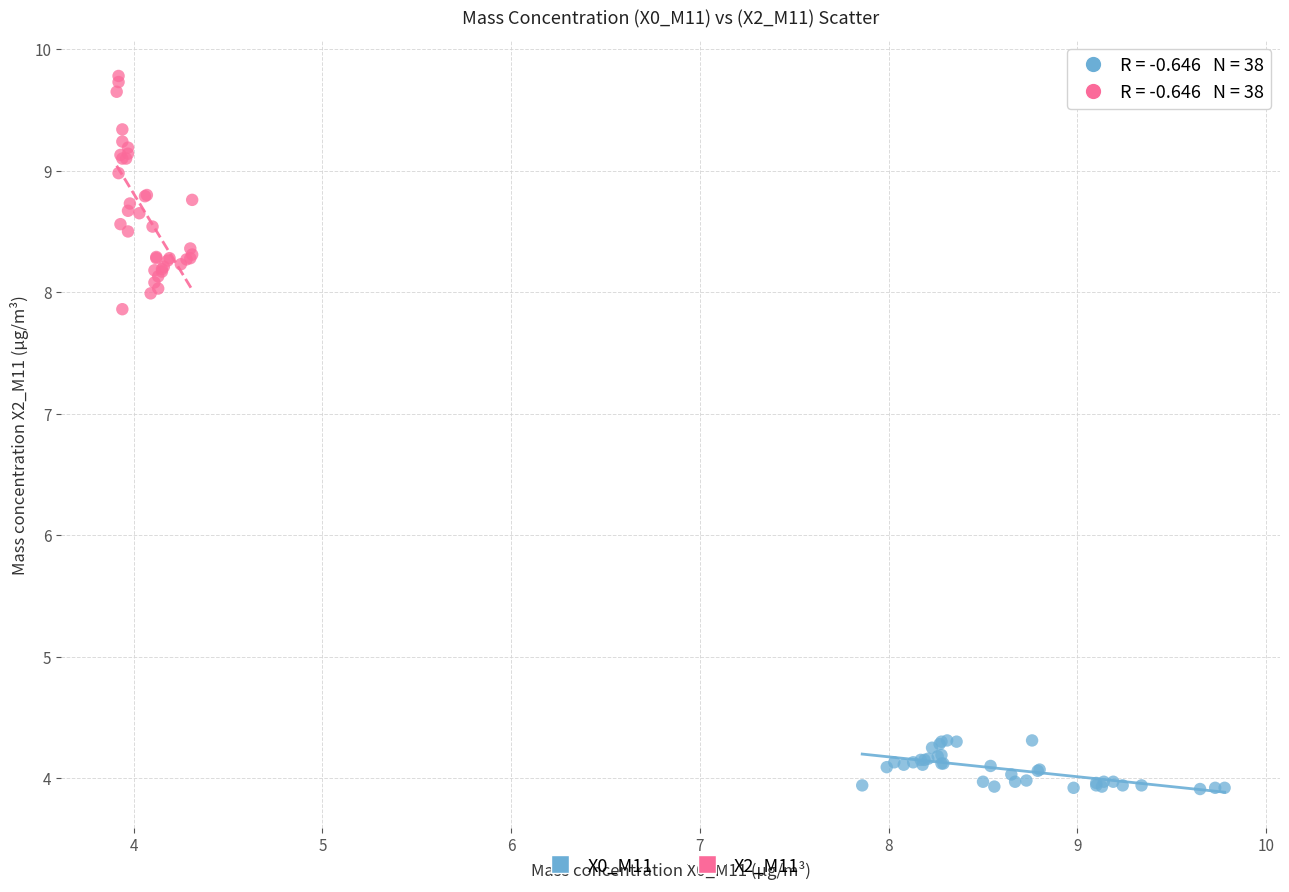

Which series has the widest spread of Y values?

X2_M11